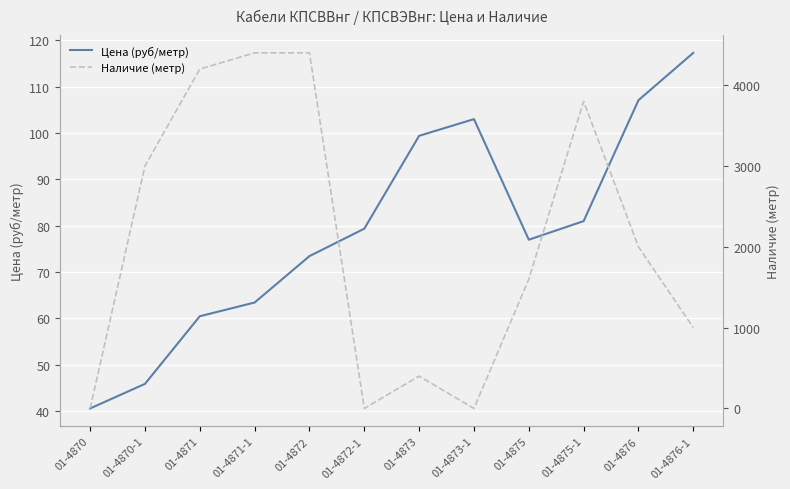

Which series has the widest spread of values?

Наличие (метр)